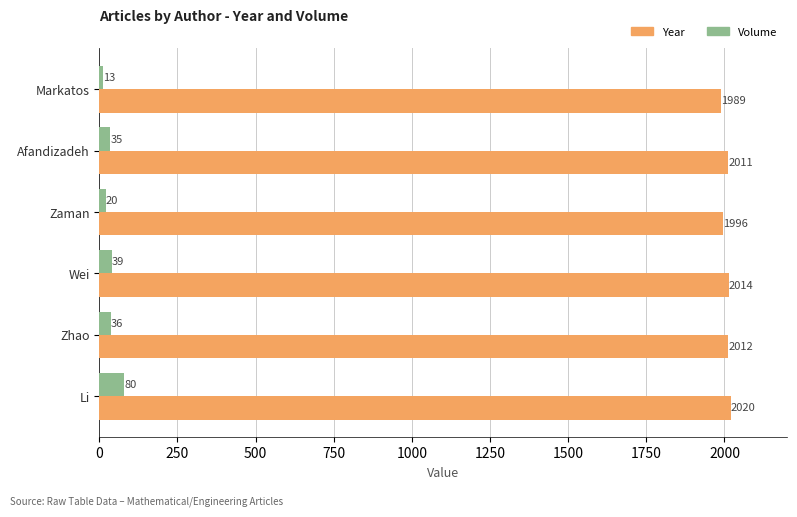

What is the minimum value shown in the chart?

13